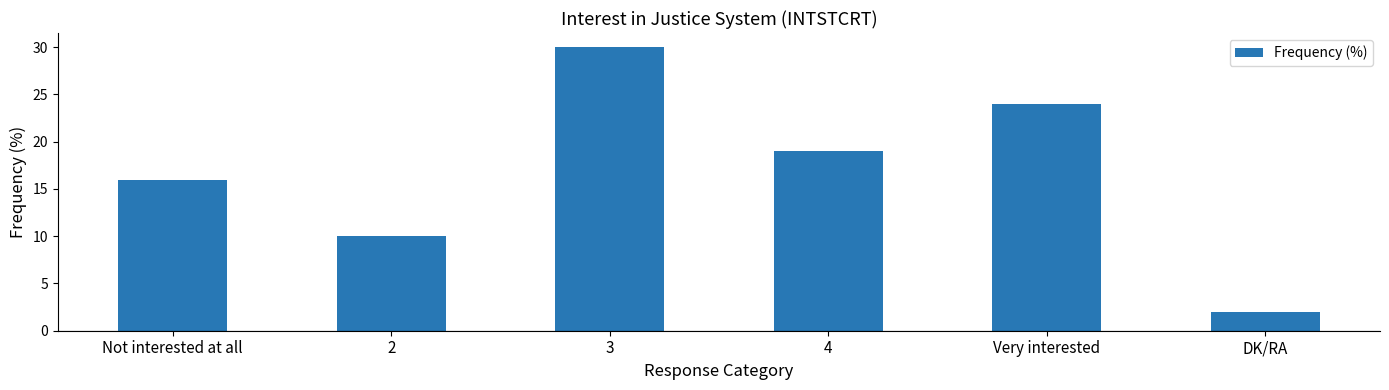

Which has a higher value, 4 or DK/RA?

4